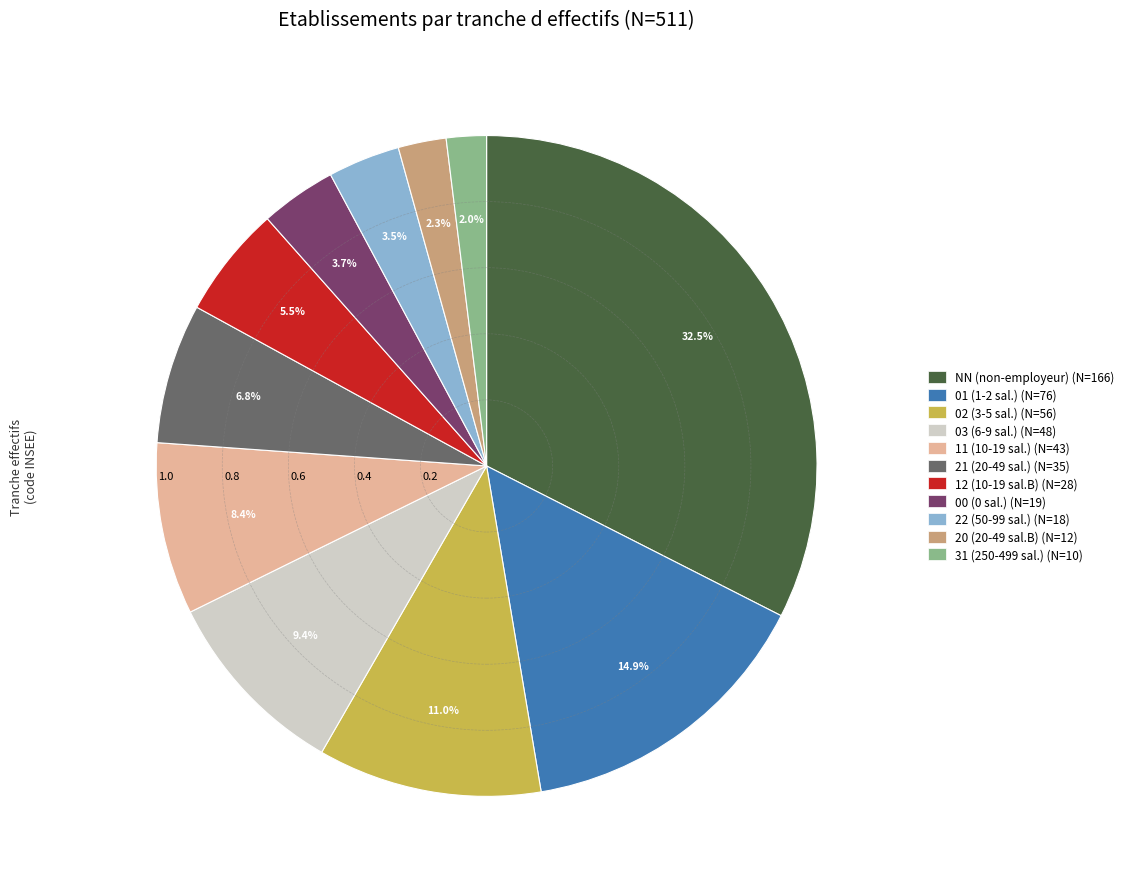

How many segments does this pie chart have?

11